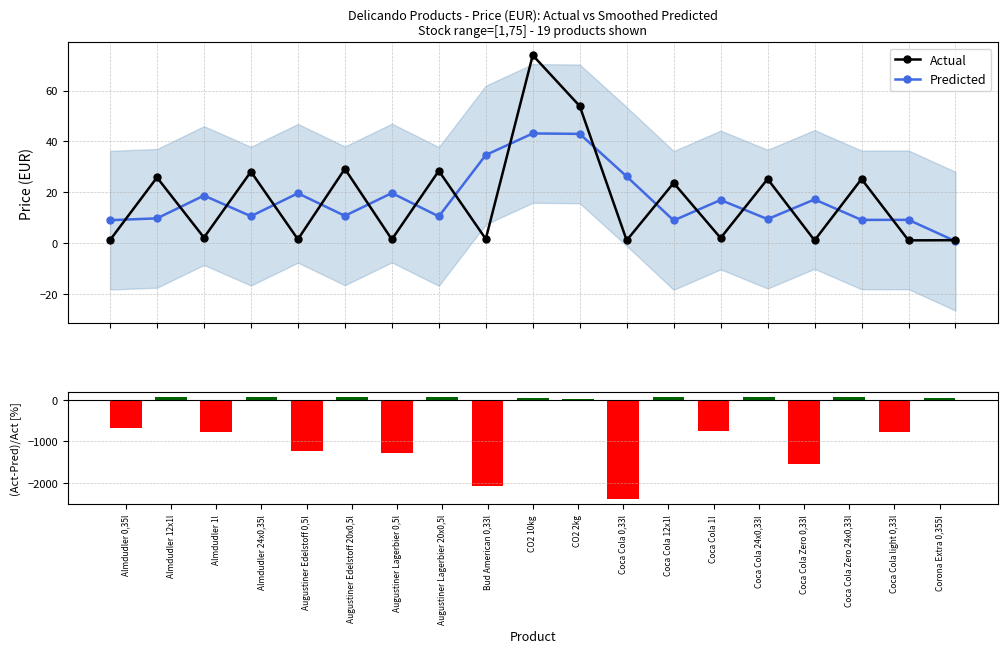

At how many categories does at least one series exceed -982?

19